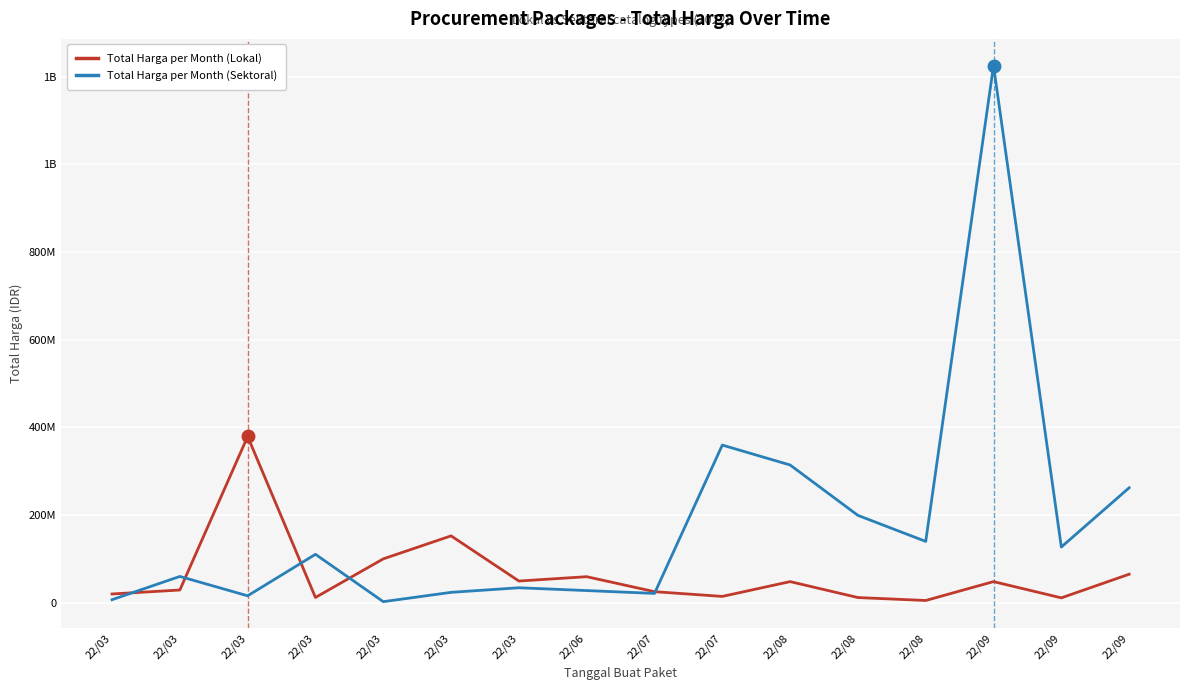

What is the difference between the maximum and minimum values in the Total Harga per Month (Sektoral) series?

1222286250